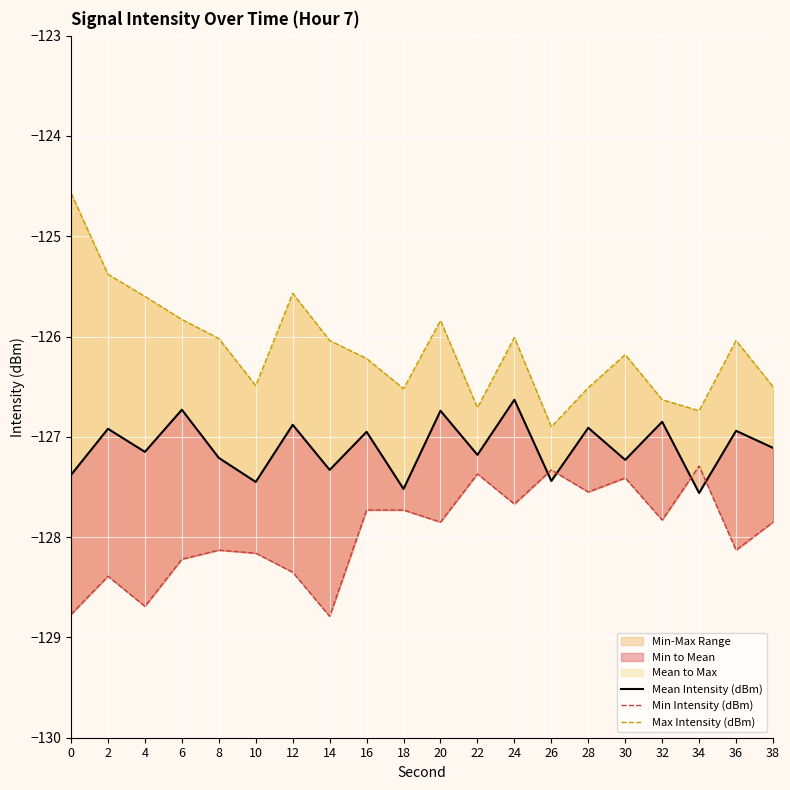

What is the average value of the Max Intensity (dBm) series?

-126.1